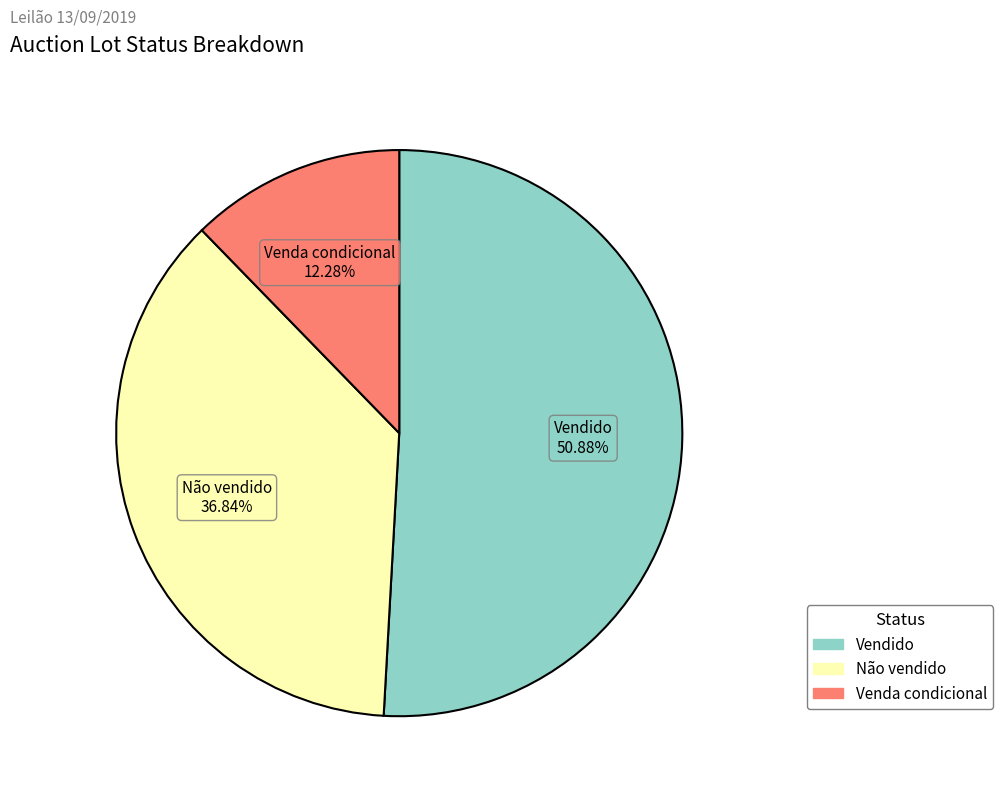

Rank the categories by value from highest to lowest.

Vendido, Não vendido, Venda condicional